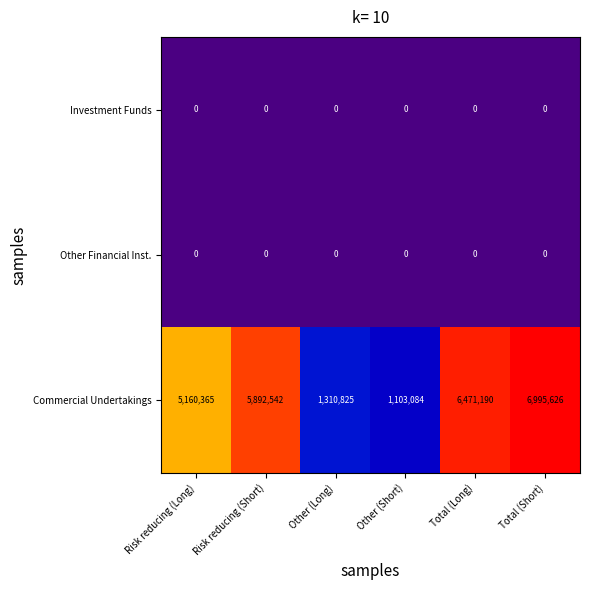

The value of Investment Funds at Risk reducing (Long) is 0. True or false?

True